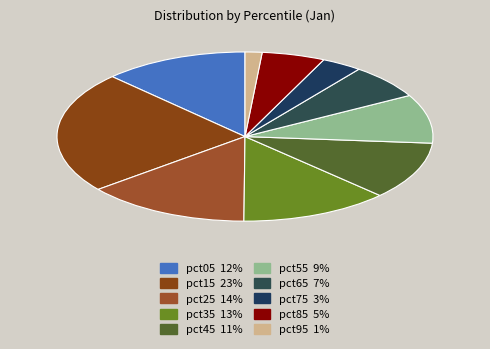

To the nearest percent, what is the difference between the largest and smallest slice percentages?

22%